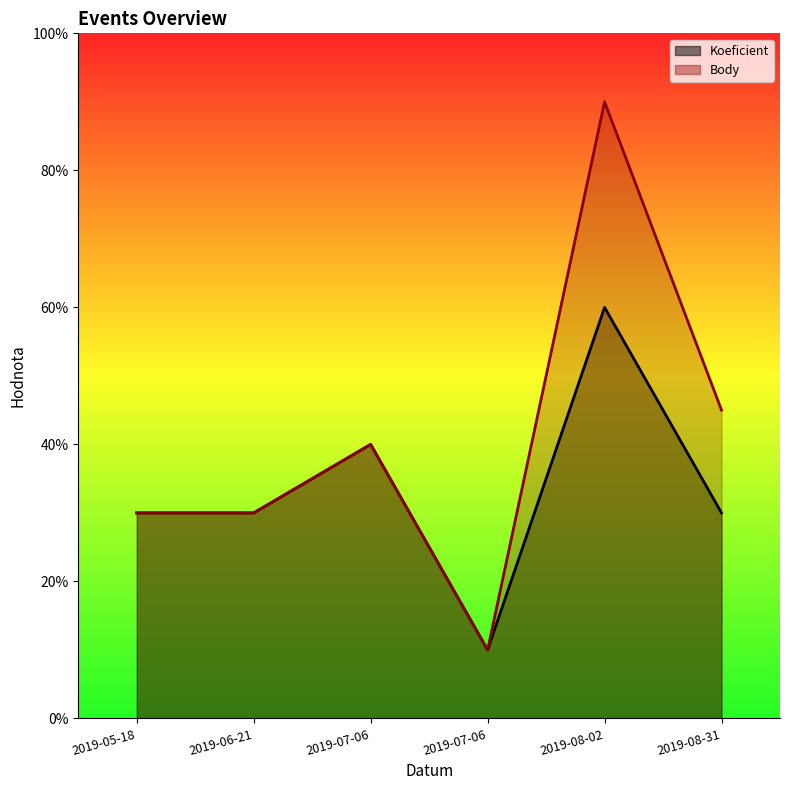

True or false: Koeficient and Body cross at least once.

False